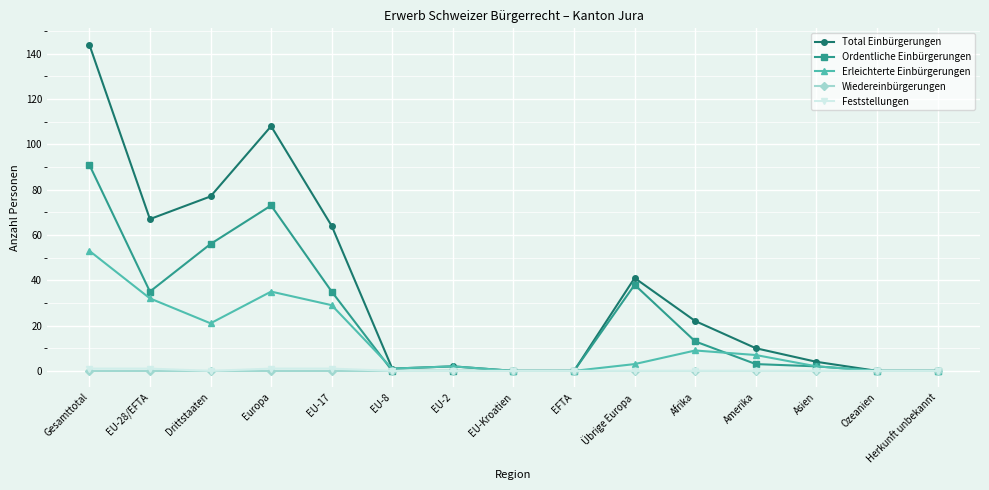

Which label corresponds to the largest value in the chart?

Gesamttotal